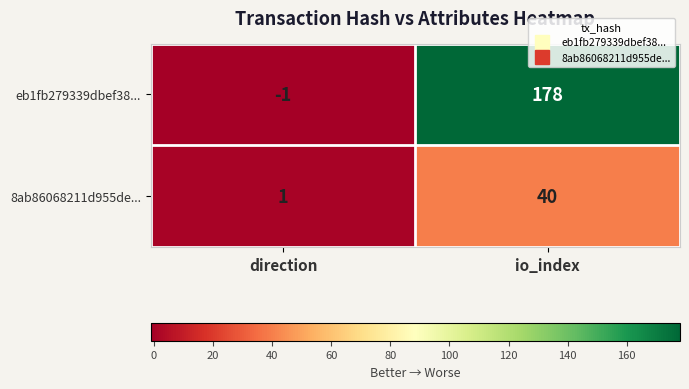

What is the difference between the eb1fb279339dbef38... values at io_index and direction?

179